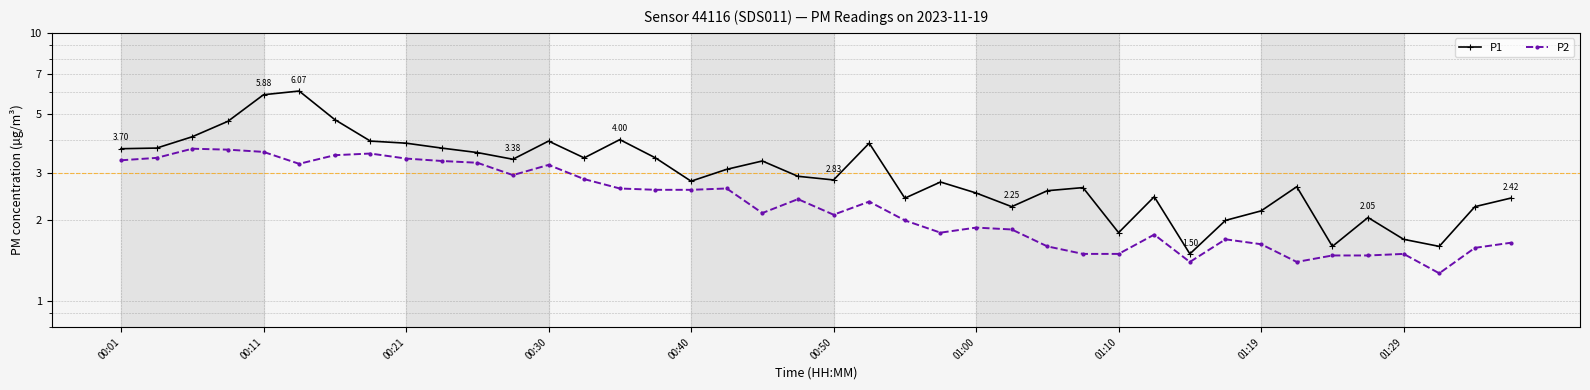

What is the difference between the maximum and second lowest values in the P2 series?

2.3